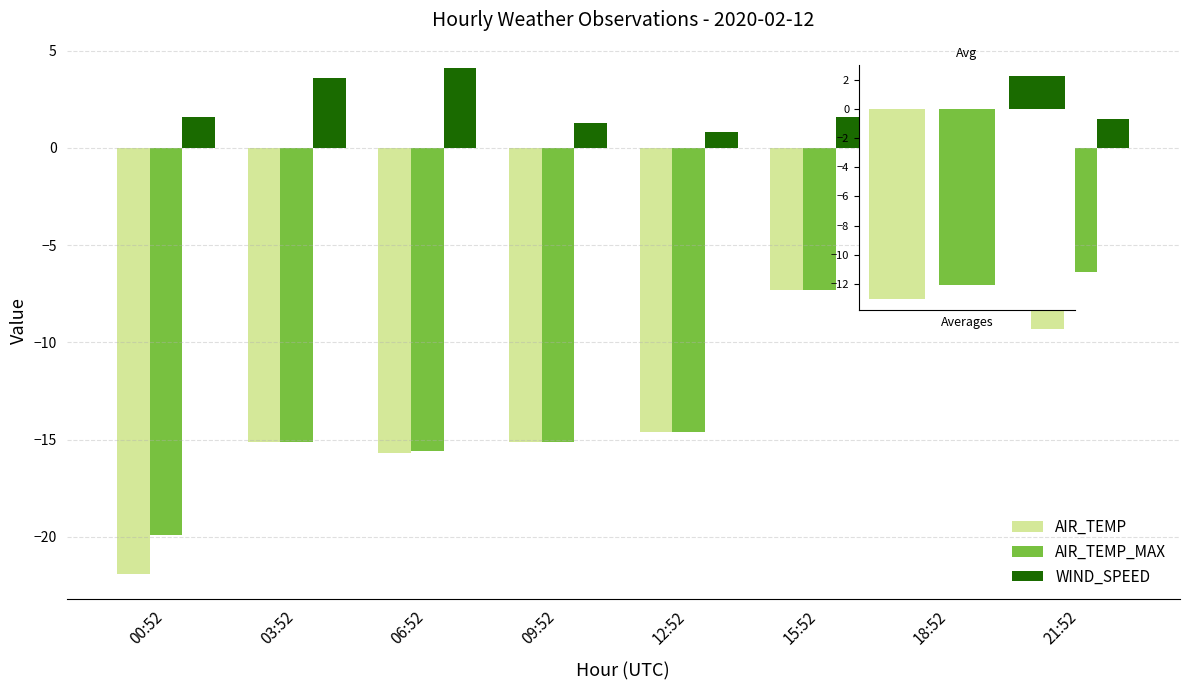

How many groups of bars are there?

8